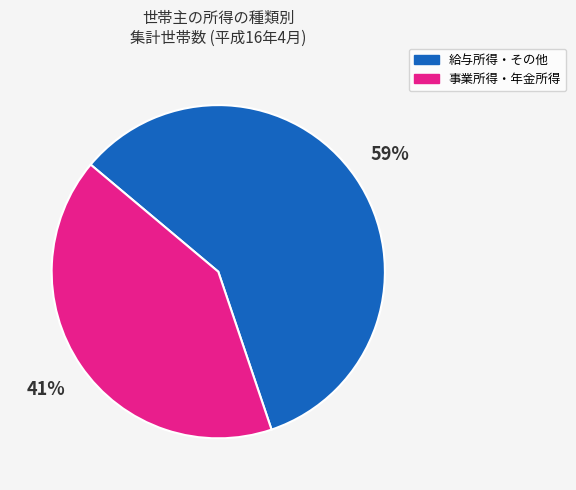

How many slices are in this pie chart?

2